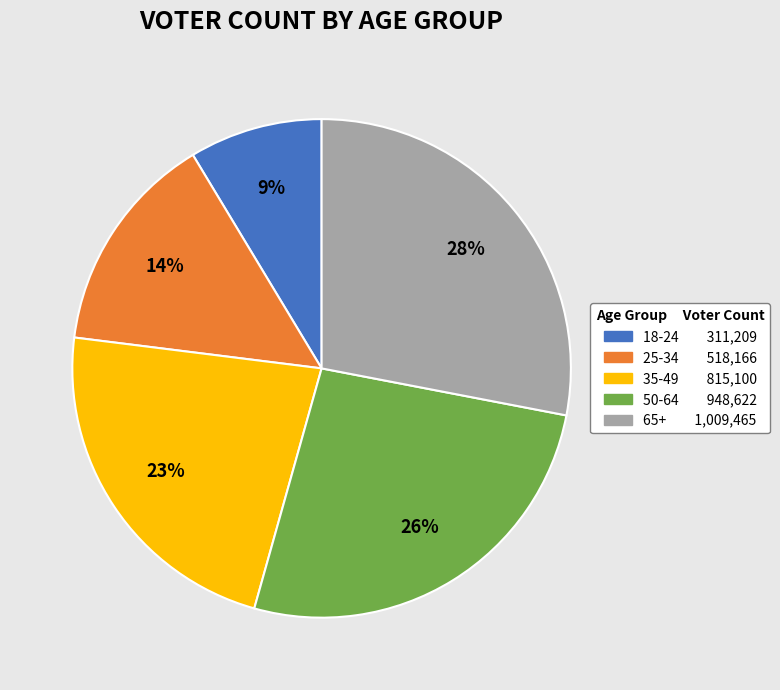

Is it true that 25-34 is 14% of the pie?

True